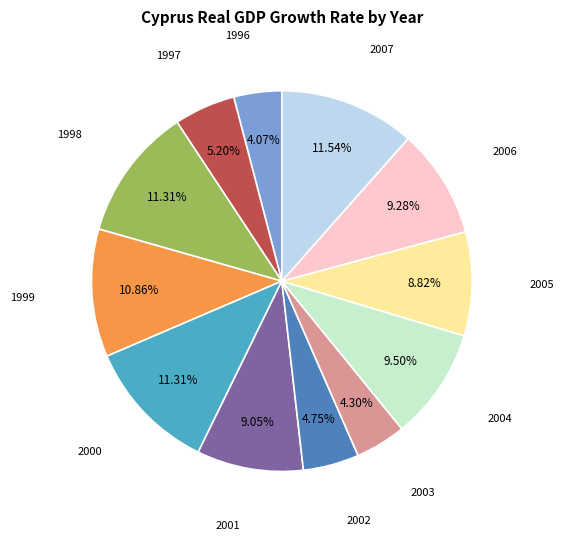

Is there a majority slice in this chart?

No